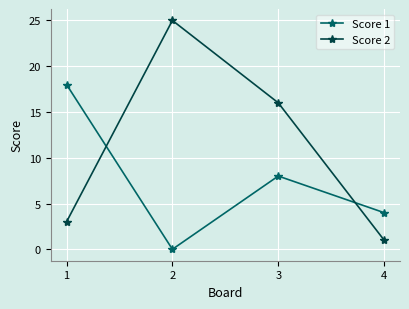

Where does the Score 2 series first go above 16?

2